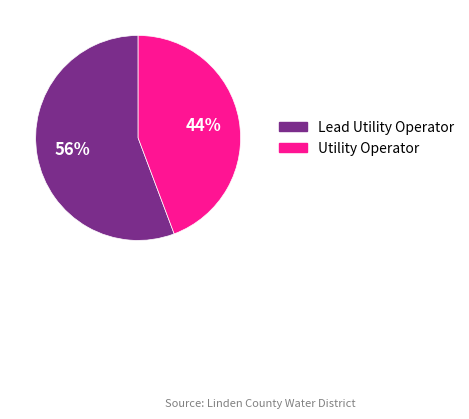

Count the number of slices in the pie.

2